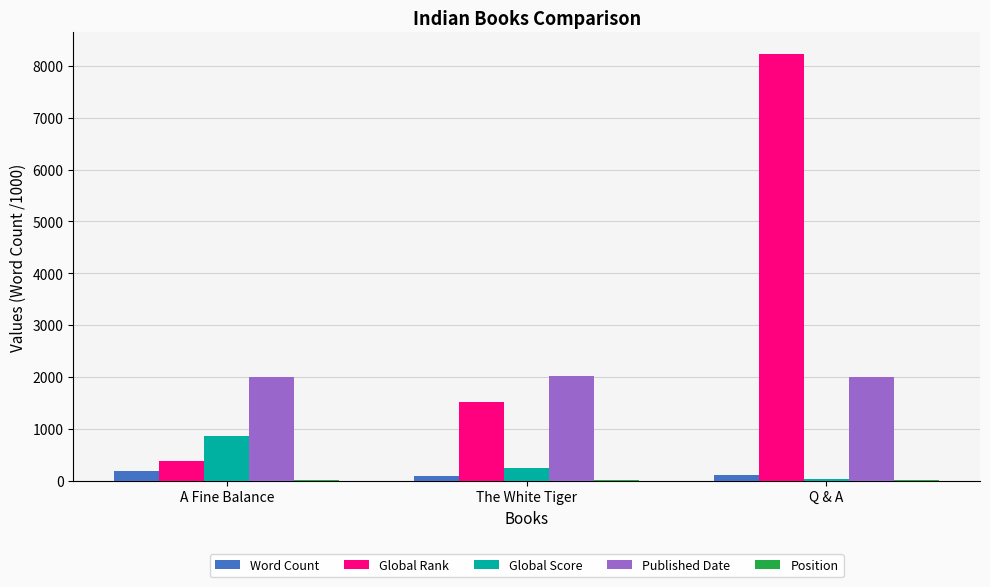

Which series has the largest total across all categories?

Global Rank